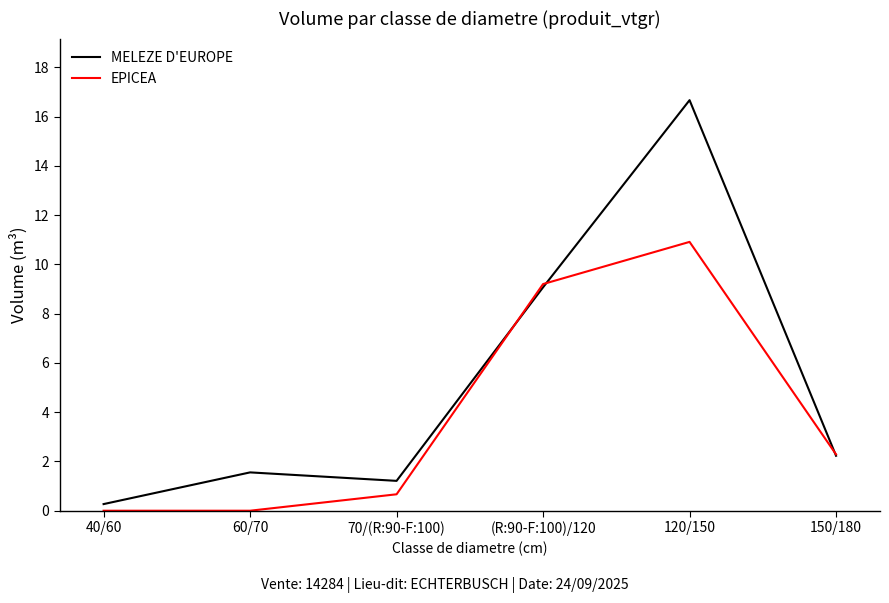

What are all the series names shown in the legend?

MELEZE D'EUROPE, EPICEA